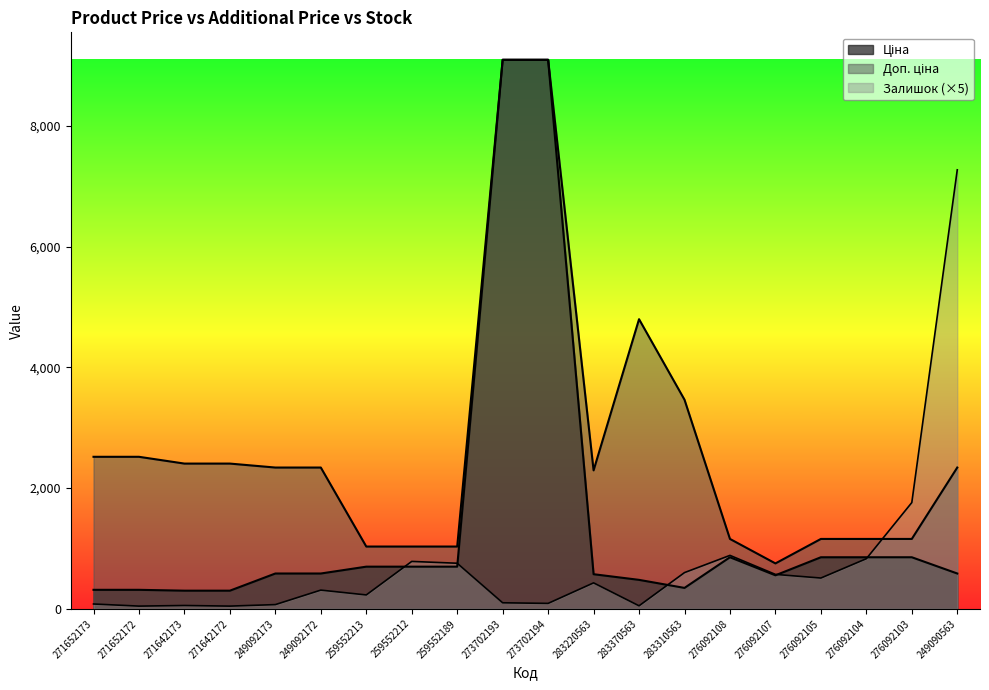

What is the average value of the Залишок series?

773.5